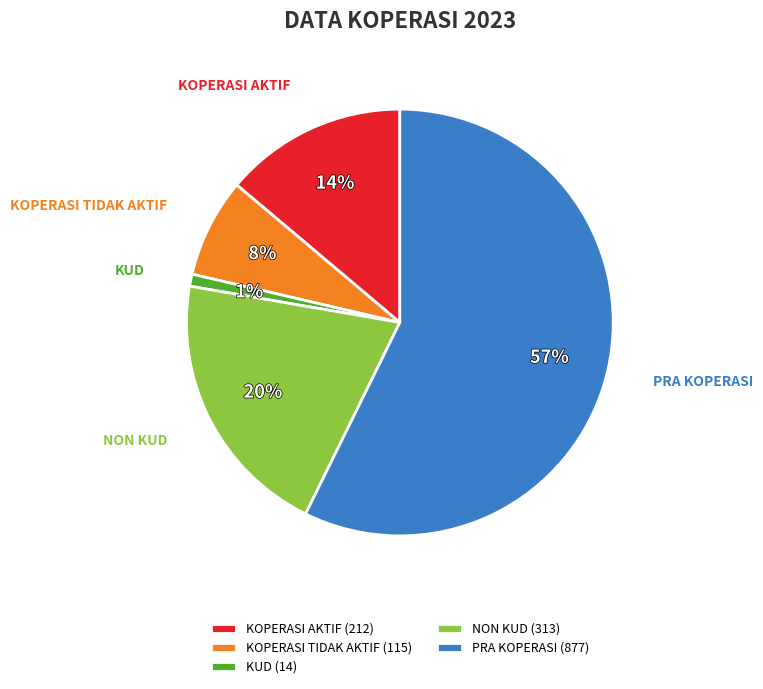

Is there any slice that represents more than half of the pie?

Yes